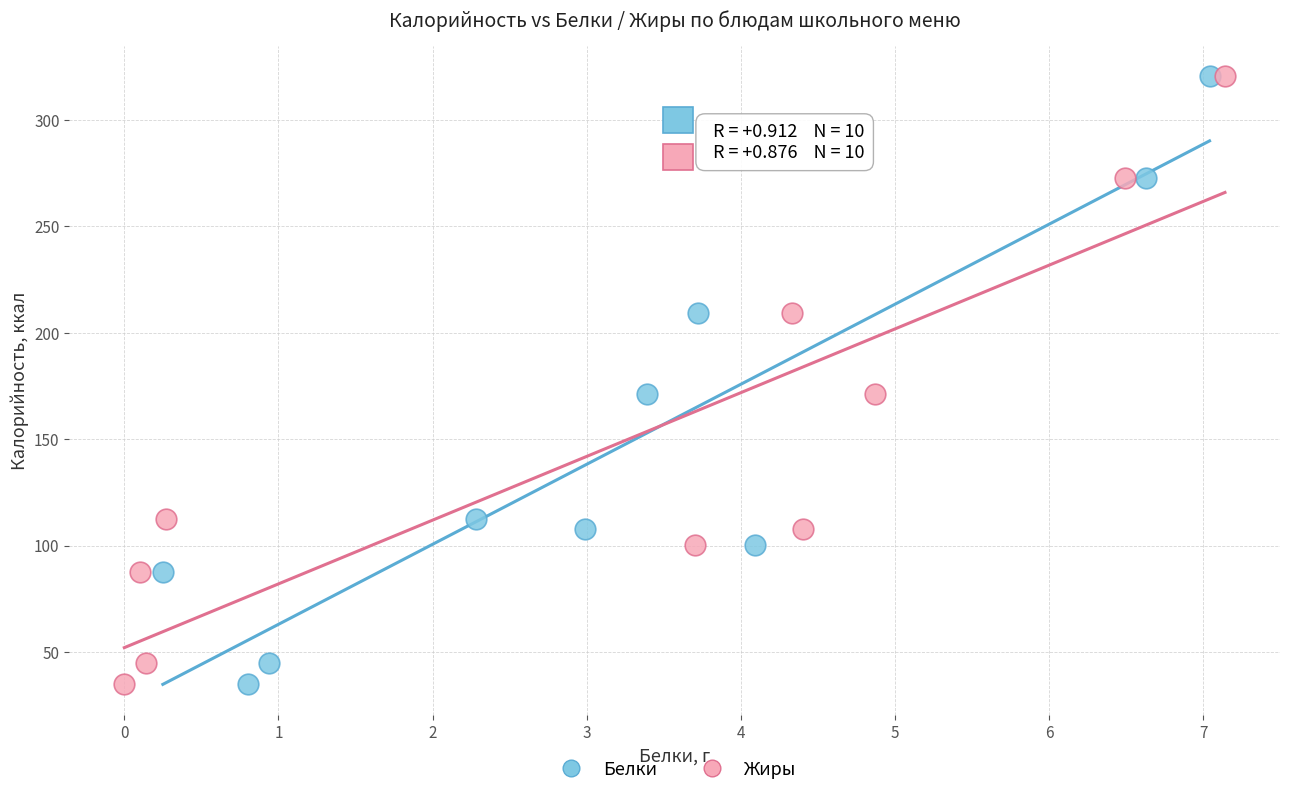

What are all the series names shown in the legend?

Белки, Жиры